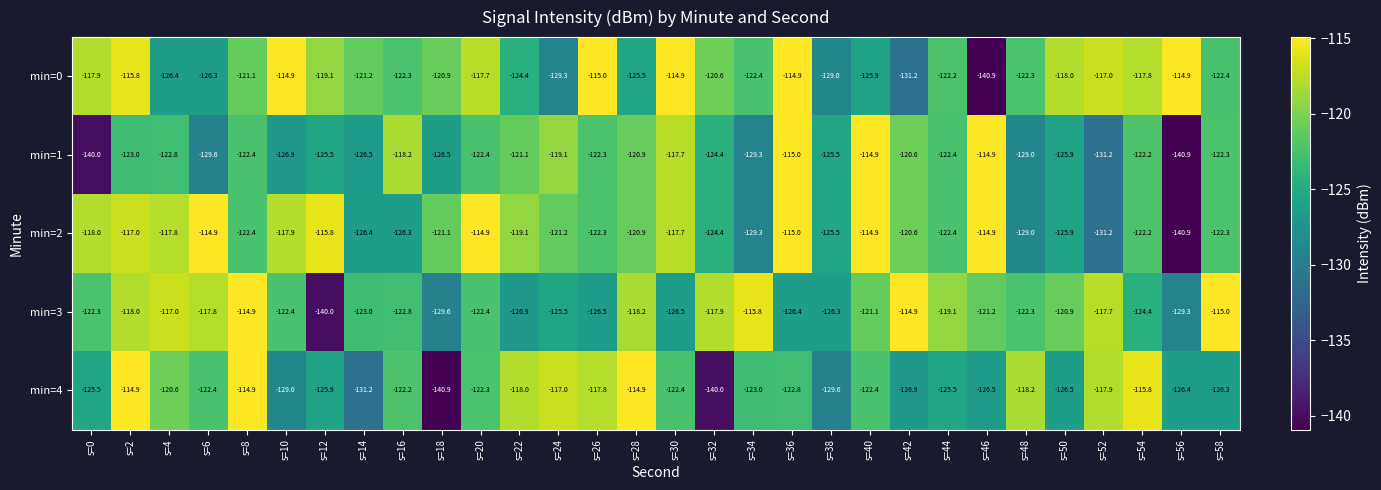

Is the value of min=0 at s=20 greater than the value of min=4 at s=12?

Yes